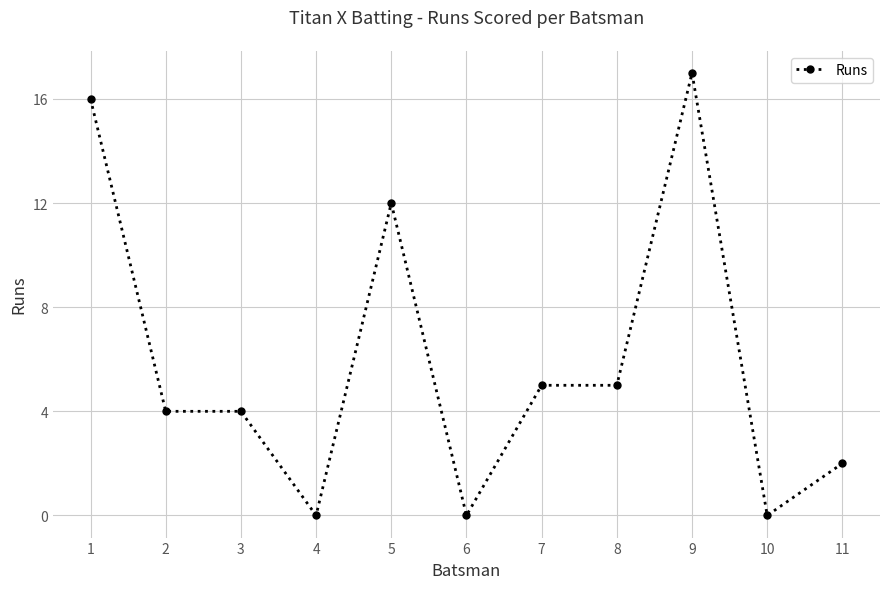

Which label corresponds to the largest value in the chart?

9